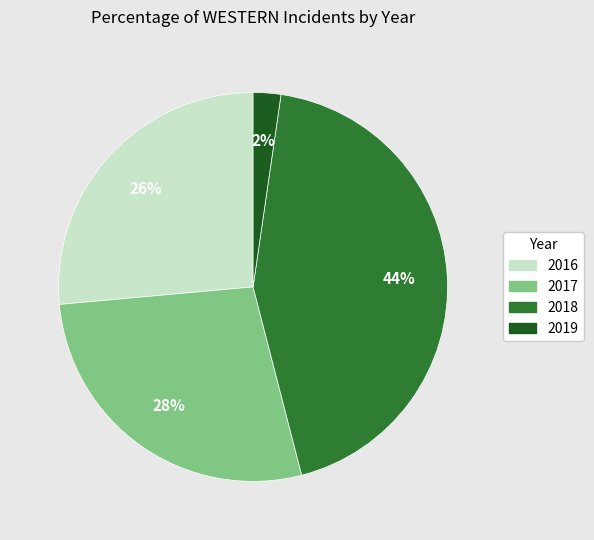

Is there a majority slice in this chart?

No